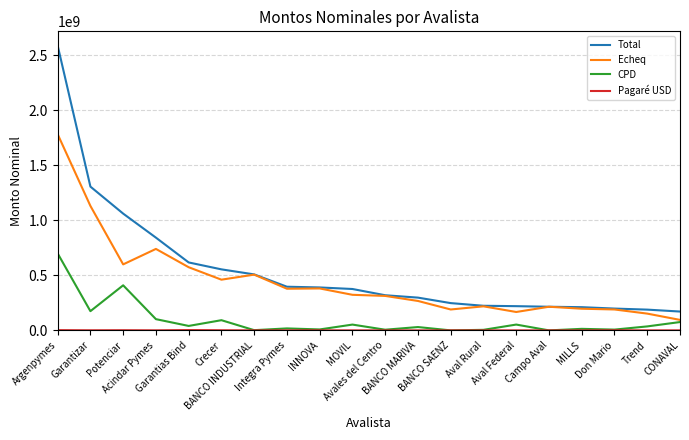

How many lines are shown in the chart?

4